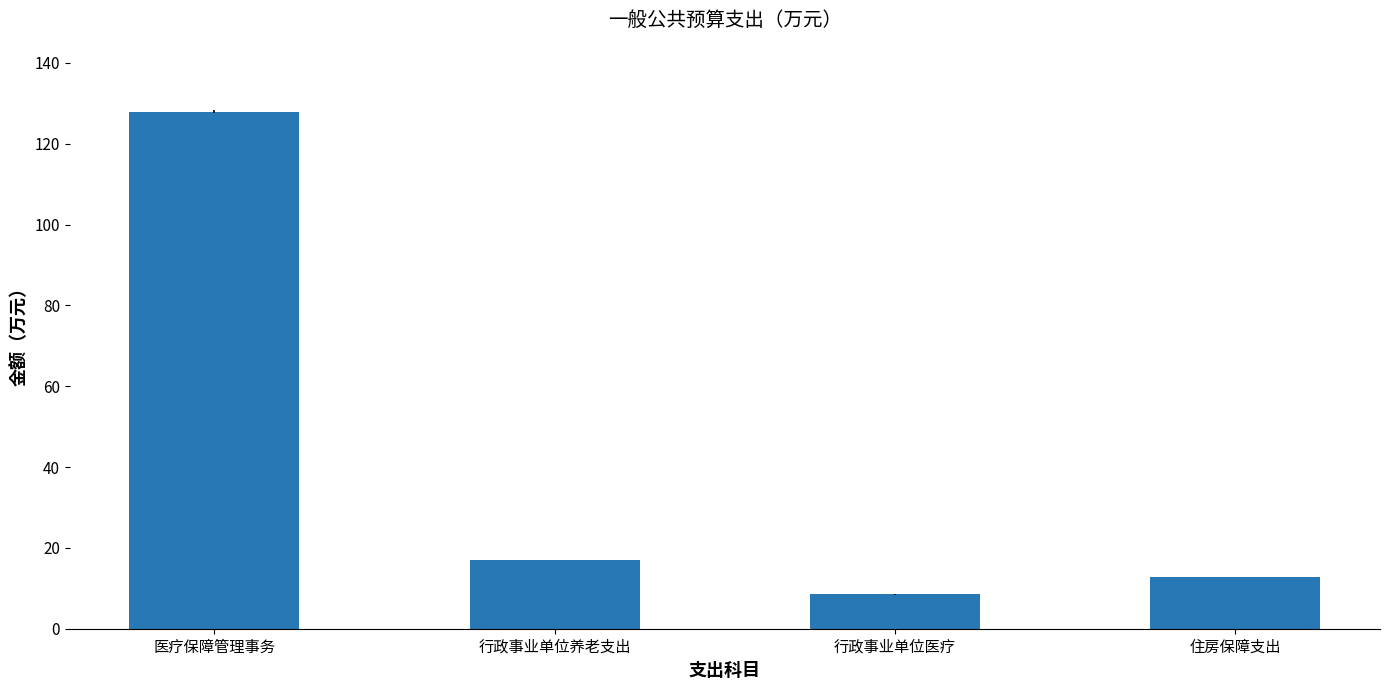

List the labels in order of value, largest first.

医疗保障管理事务, 行政事业单位养老支出, 住房保障支出, 行政事业单位医疗